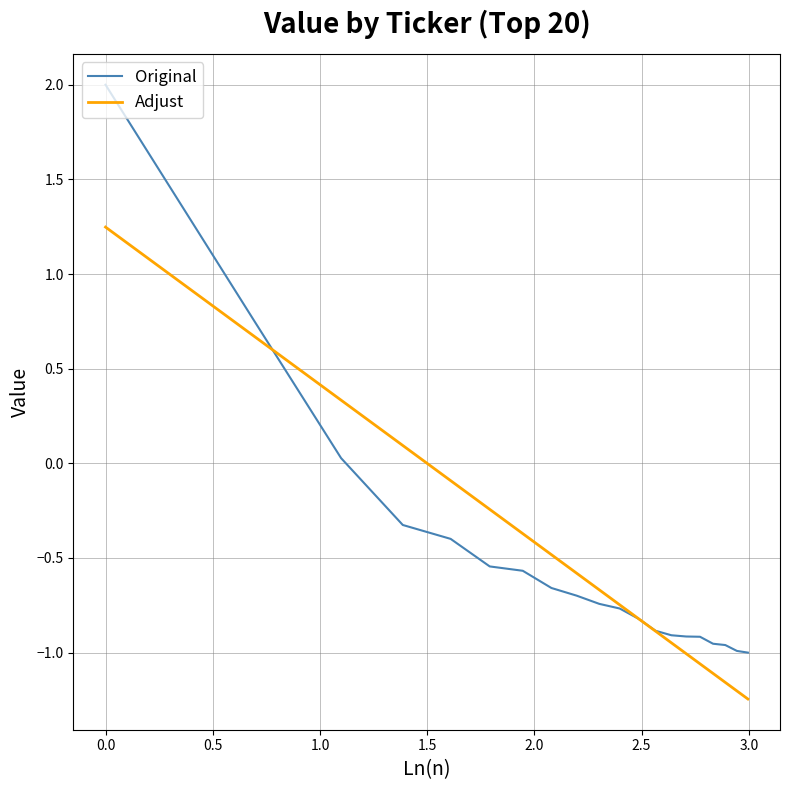

What is the greatest value displayed?

2.0